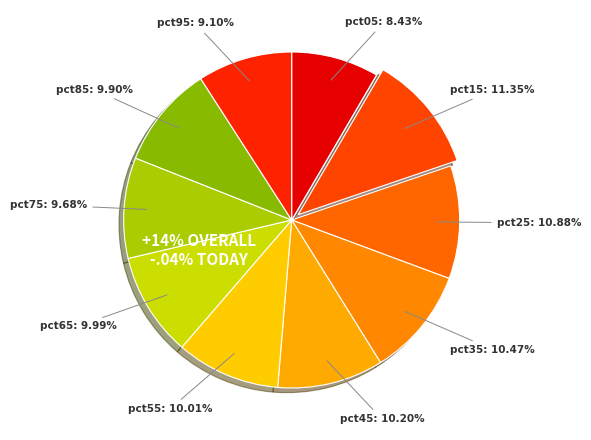

What percentage is NOT represented by pct85?

90.1%